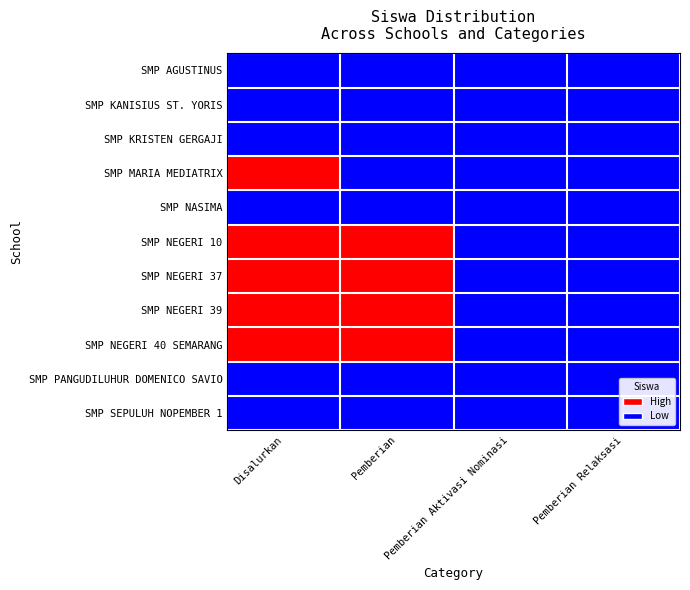

Reading right to left, list all the values displayed in this chart.

SMP AGUSTINUS: Pemberian Relaksasi=0	Pemberian Aktivasi Nominasi=0	Pemberian=0	Disalurkan=0
SMP KANISIUS ST. YORIS: Pemberian Relaksasi=0	Pemberian Aktivasi Nominasi=0	Pemberian=0	Disalurkan=0
SMP KRISTEN GERGAJI: Pemberian Relaksasi=0	Pemberian Aktivasi Nominasi=0	Pemberian=0	Disalurkan=0
SMP MARIA MEDIATRIX: Pemberian Relaksasi=0	Pemberian Aktivasi Nominasi=0	Pemberian=0	Disalurkan=1
SMP NASIMA: Pemberian Relaksasi=0	Pemberian Aktivasi Nominasi=0	Pemberian=0	Disalurkan=0
SMP NEGERI 10: Pemberian Relaksasi=0	Pemberian Aktivasi Nominasi=0	Pemberian=1	Disalurkan=1
SMP NEGERI 37: Pemberian Relaksasi=0	Pemberian Aktivasi Nominasi=0	Pemberian=1	Disalurkan=1
SMP NEGERI 39: Pemberian Relaksasi=0	Pemberian Aktivasi Nominasi=0	Pemberian=1	Disalurkan=1
SMP NEGERI 40 SEMARANG: Pemberian Relaksasi=0	Pemberian Aktivasi Nominasi=0	Pemberian=1	Disalurkan=1
SMP PANGUDILUHUR DOMENICO SAVIO: Pemberian Relaksasi=0	Pemberian Aktivasi Nominasi=0	Pemberian=0	Disalurkan=0
SMP SEPULUH NOPEMBER 1: Pemberian Relaksasi=0	Pemberian Aktivasi Nominasi=0	Pemberian=0	Disalurkan=0